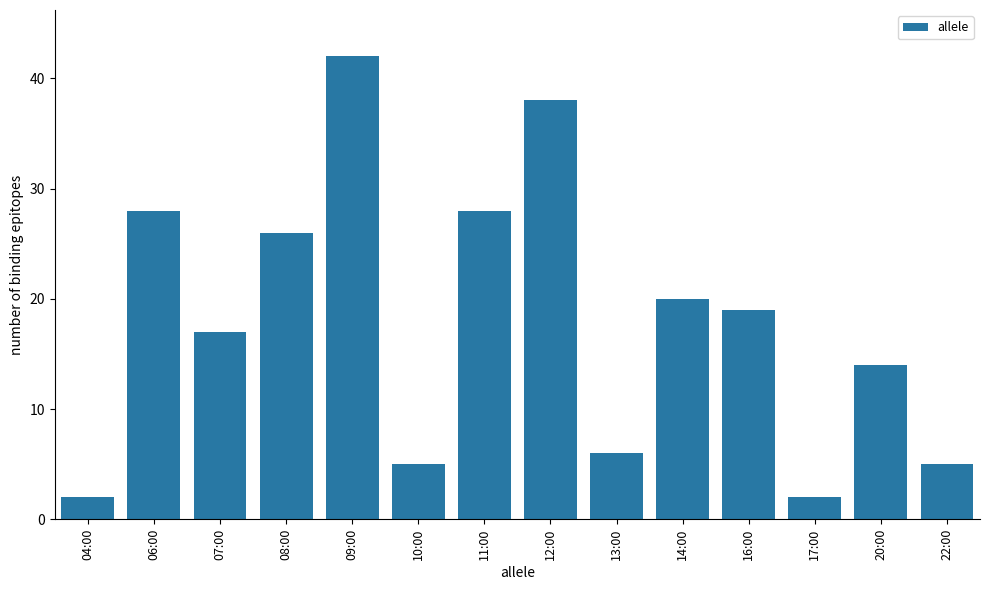

What is the average value?

18